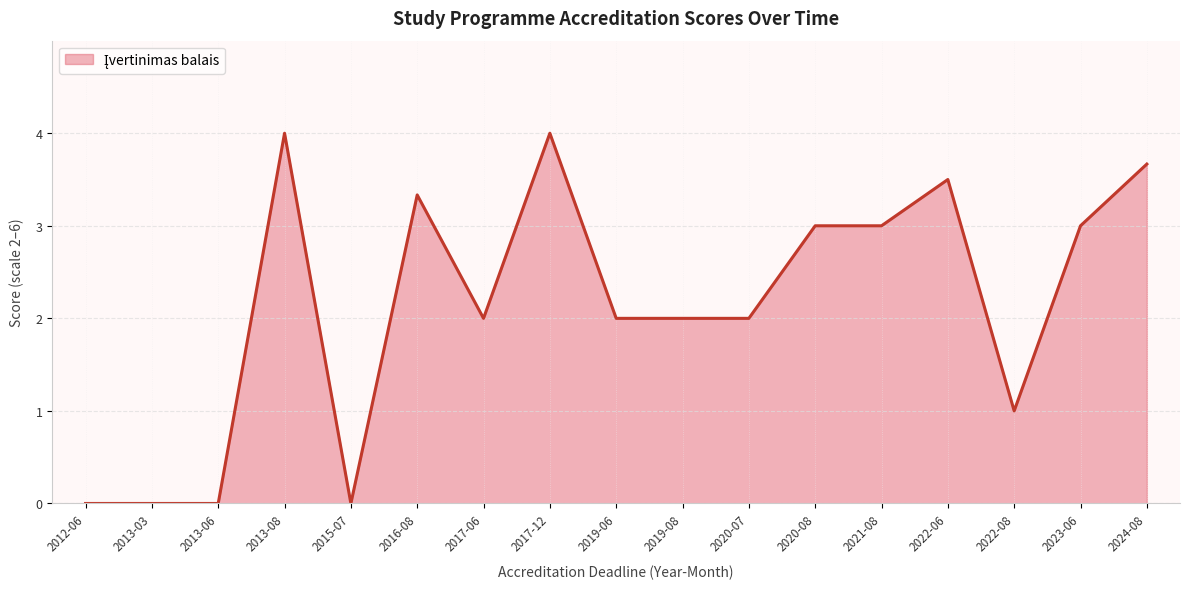

How many lines are shown in the chart?

1